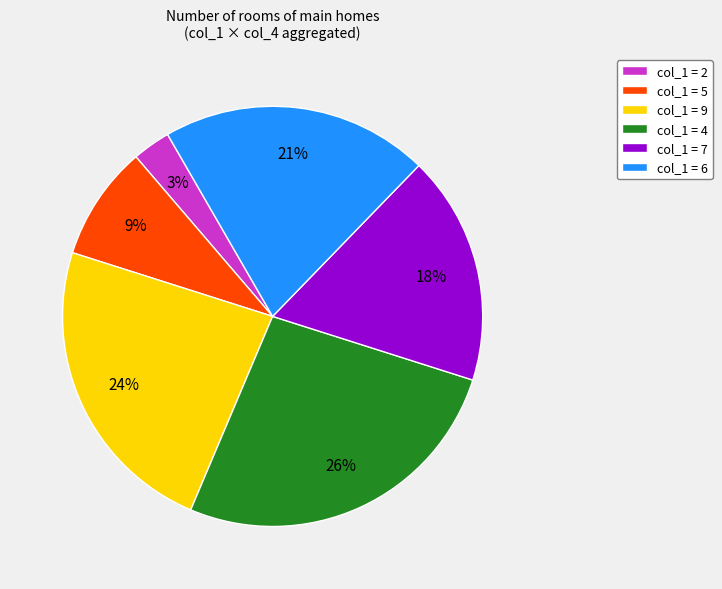

To the nearest percent, what percentage of the pie is col_1 = 5?

9%